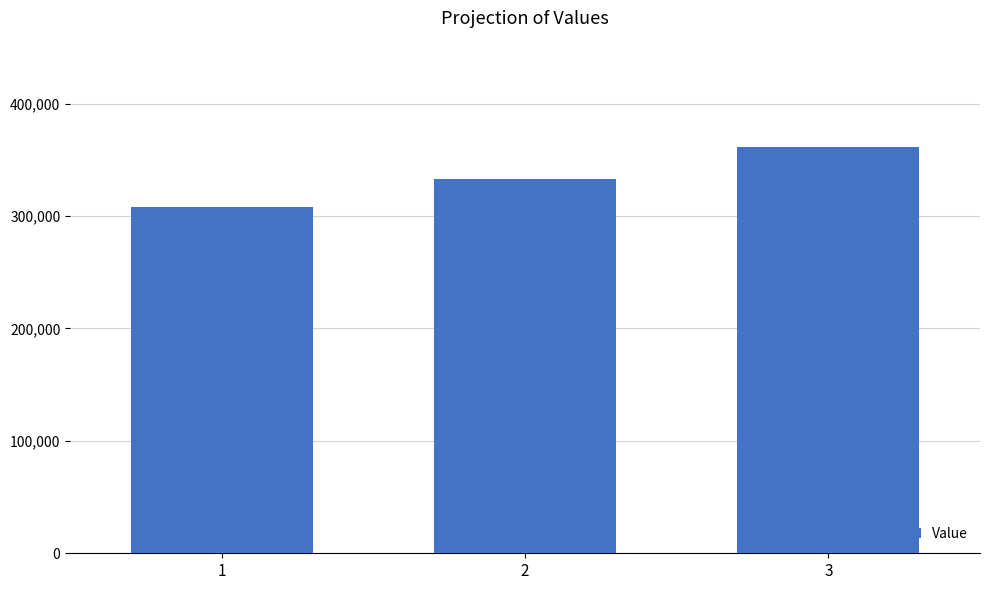

Are the bars grouped side by side (vs. stacked)?

No